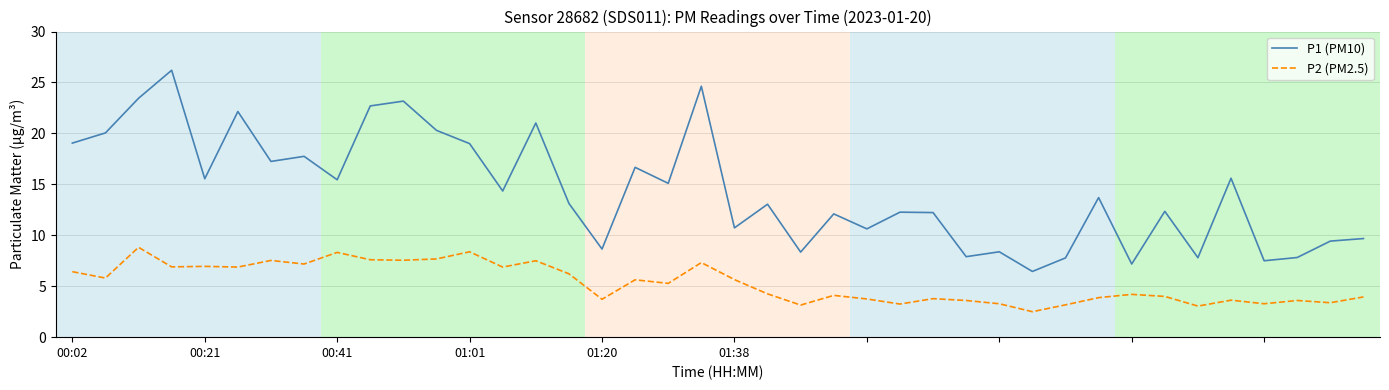

True or false: P2 (PM2.5) and P1 (PM10) cross at least once.

False